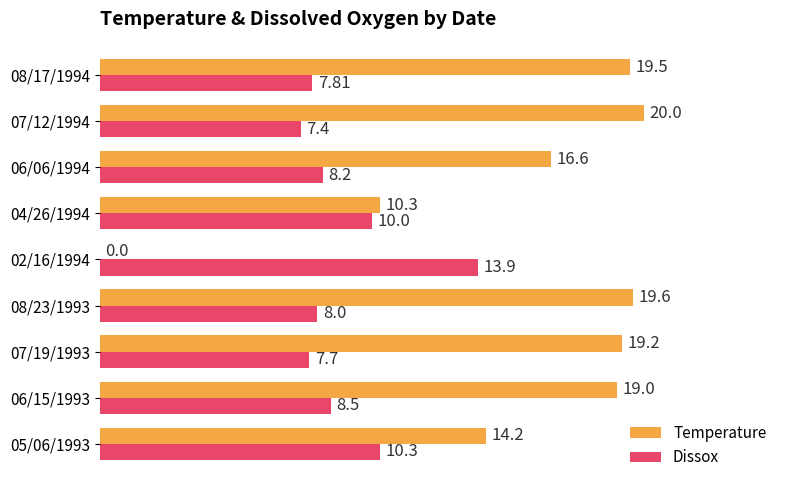

What is the maximum value shown in the chart?

20.0